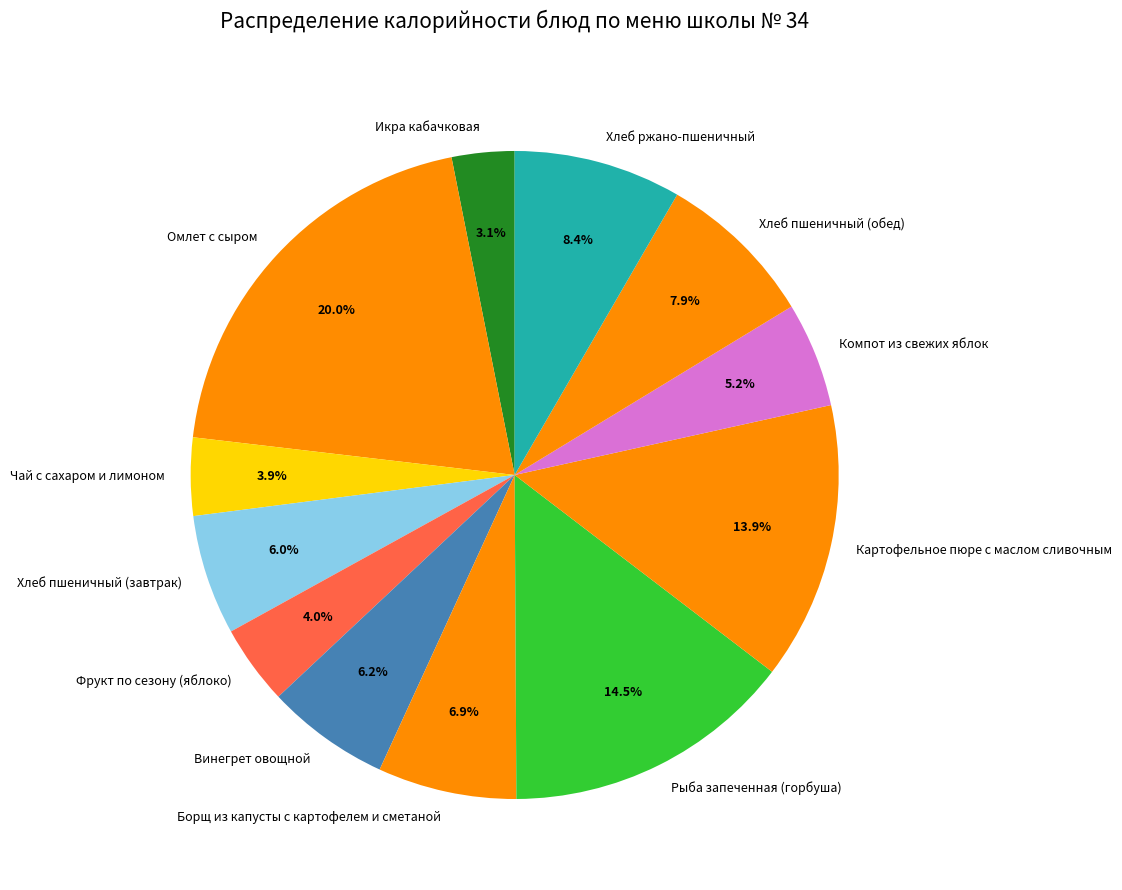

Is it true that Винегрет овощной is 6% of the pie?

True